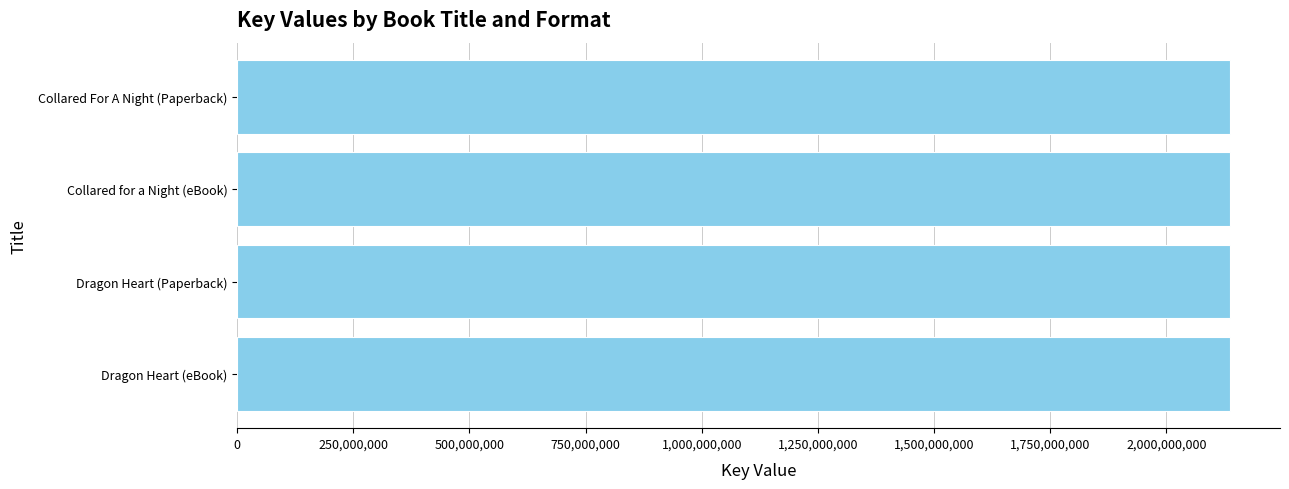

What is the ratio of the value at Collared for a Night (eBook) to the value at Dragon Heart (eBook)?

1.0